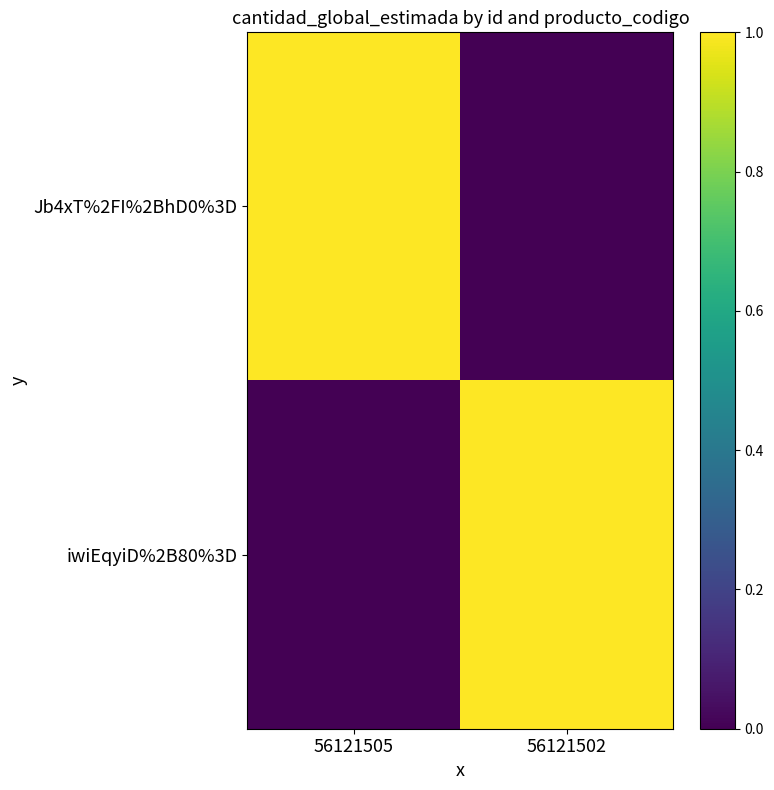

Between 56121502 and 56121505, which is larger?

56121505